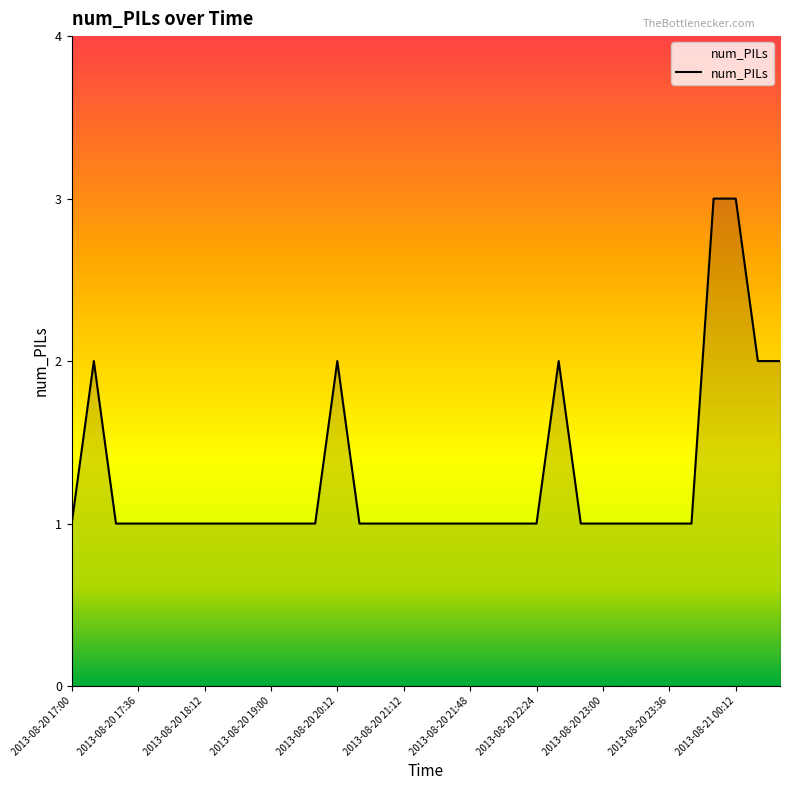

What is the greatest value displayed?

3